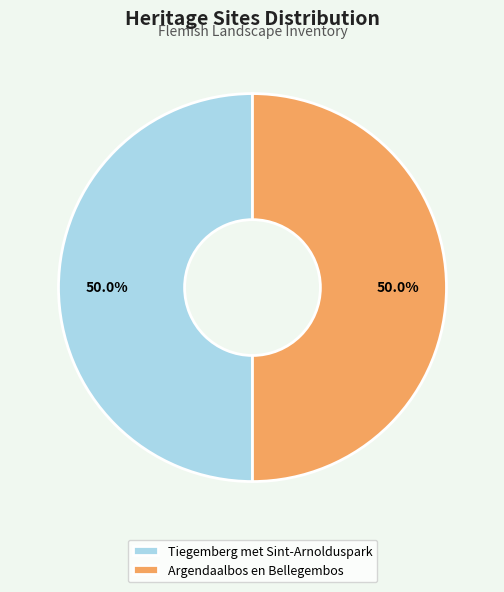

Is it true that Argendaalbos en Bellegembos is 50% of the pie?

True